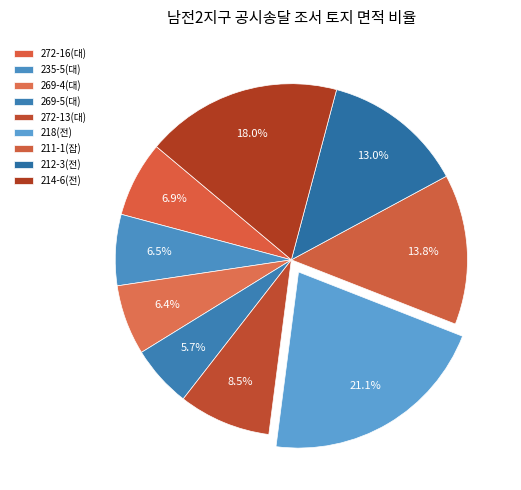

Count the number of slices in the pie.

9